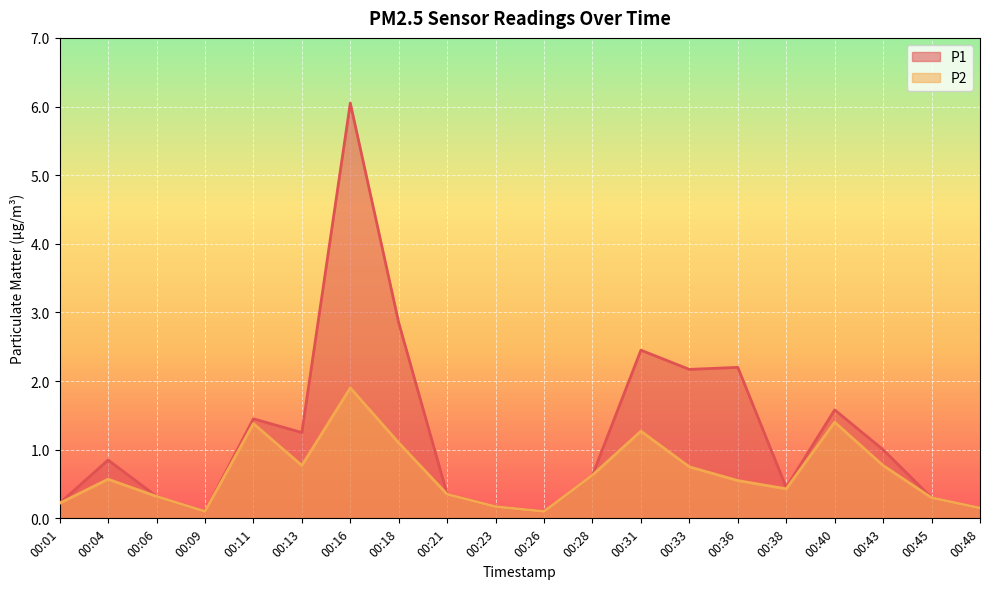

Is it true that P2 equals 1.1 at 00:18?

True